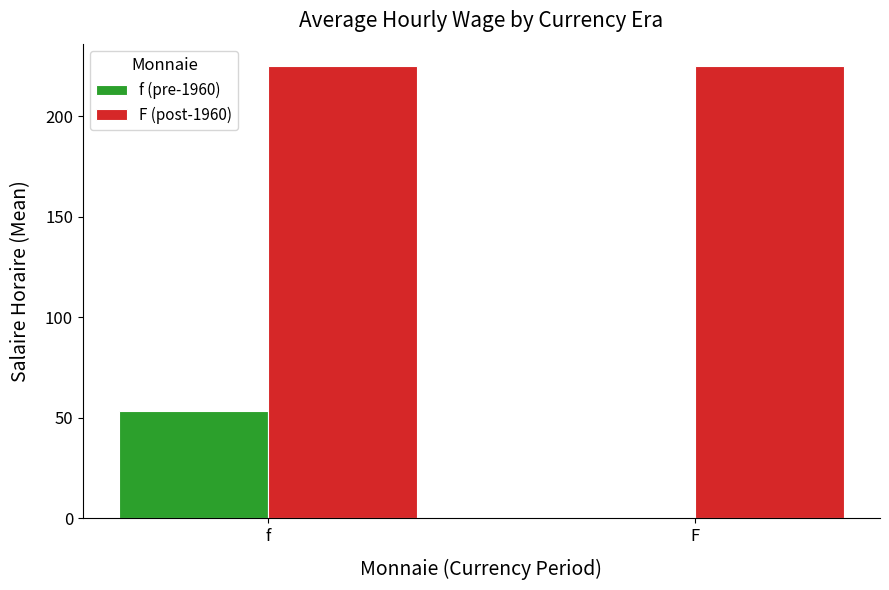

Is the value of f (pre-1960) at F greater than the value of F (post-1960) at f?

No